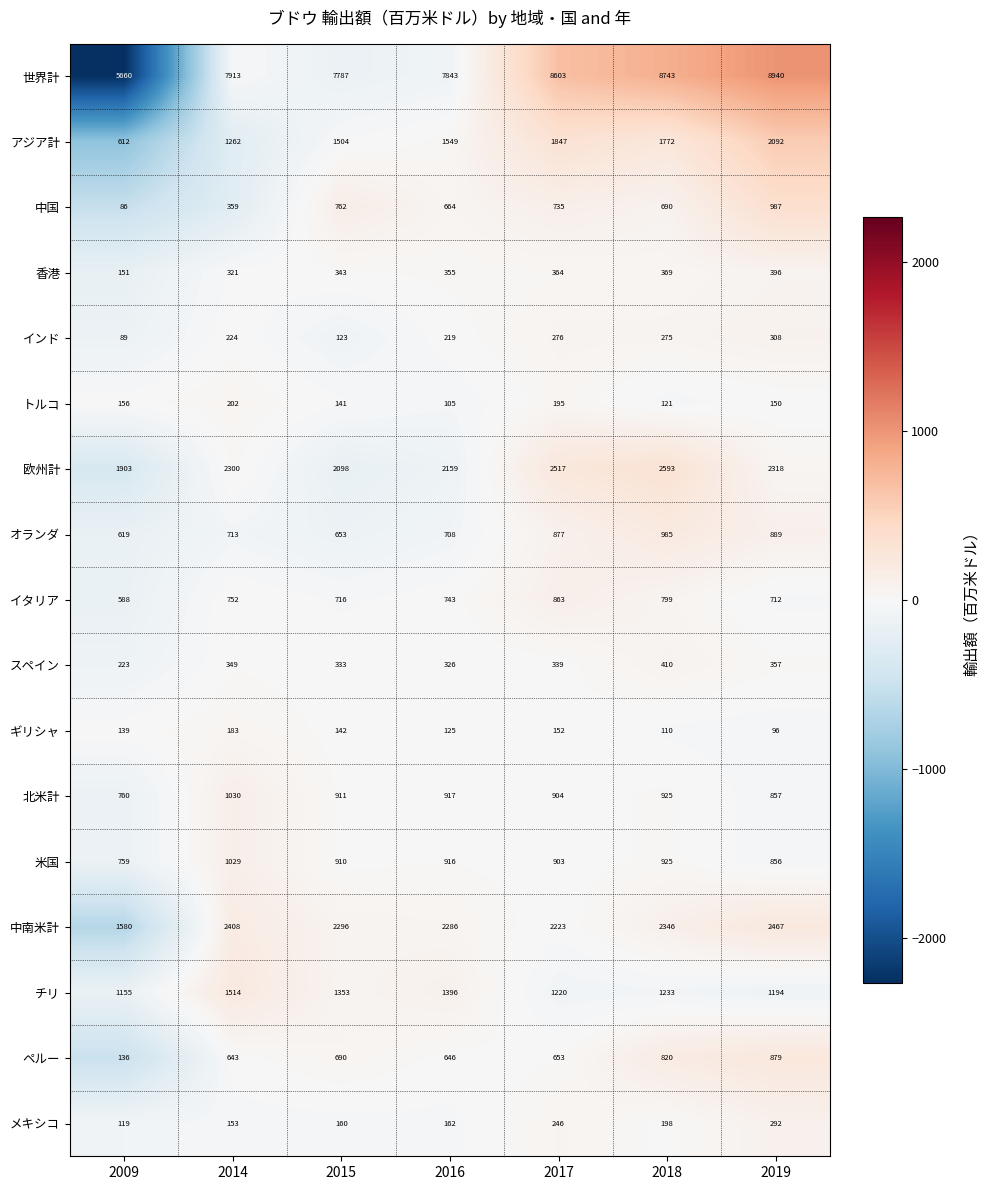

Rank the categories by イタリア value from lowest to highest.

2009, 2019, 2015, 2016, 2014, 2018, 2017